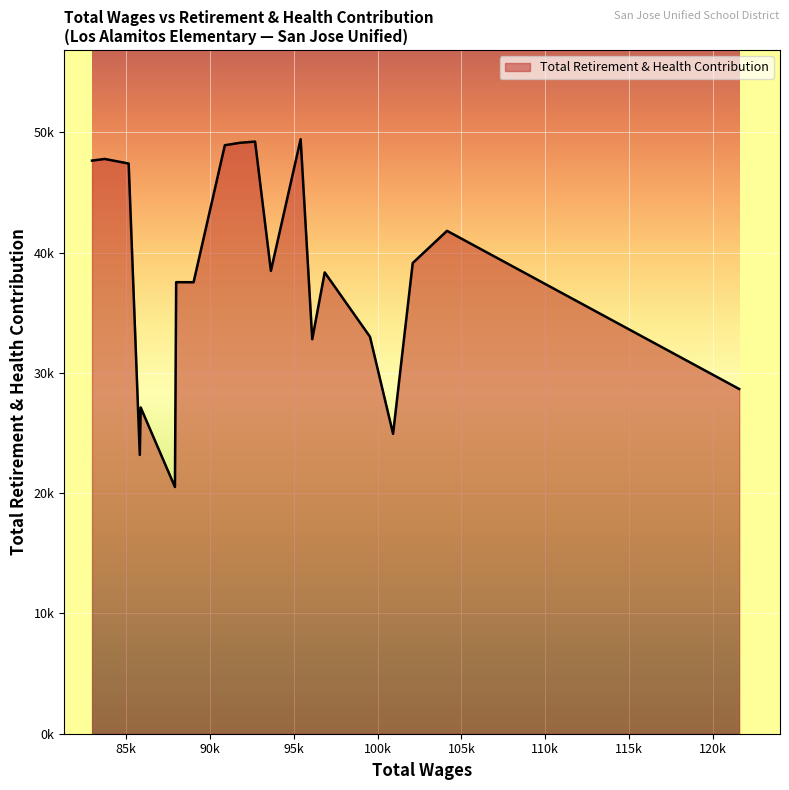

Does the chart display data point markers on the line(s)?

No